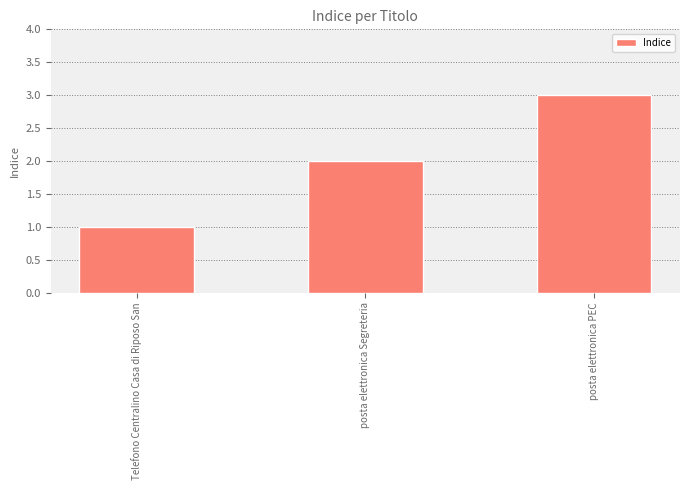

Reading right to left, list all the values displayed in this chart.

posta elettronica PEC=3	posta elettronica Segreteria=2	Telefono Centralino Casa di Riposo San=1